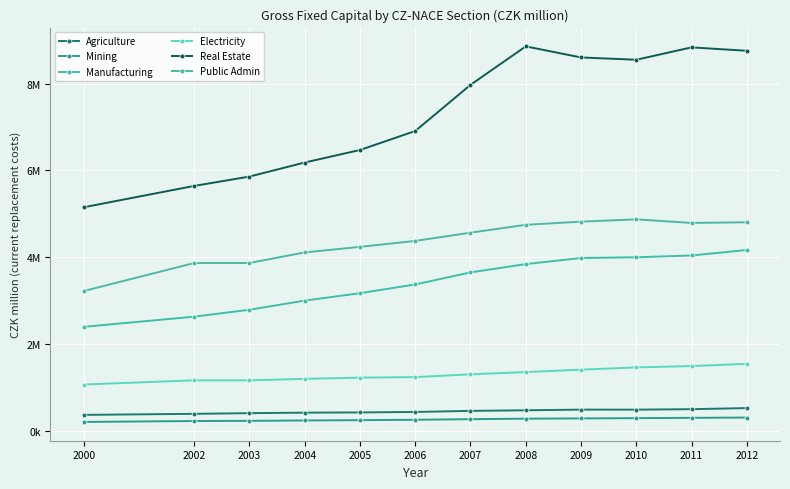

Reading left to right, what are all the values shown in this chart?

Agriculture: 366479	390416	405906	417777	422772	433790	458399	472346	487399	486997	497880	522811
Mining: 203670	225193	228806	237730	244804	253619	267435	278612	284831	291259	298286	305046
Manufacturing: 2394555	2629225	2788006	2999149	3169893	3371082	3648882	3840216	3981033	3997678	4038578	4165112
Electricity: 1066041	1161833	1161664	1196757	1224455	1236566	1300663	1352660	1408718	1460186	1491469	1542322
Real Estate: 5149472	5641334	5856778	6180771	6469302	6906342	7969801	8856591	8601259	8548363	8833551	8755137
Public Admin: 3219210	3864452	3866106	4109010	4237144	4374472	4564273	4745286	4818749	4870594	4788833	4804431